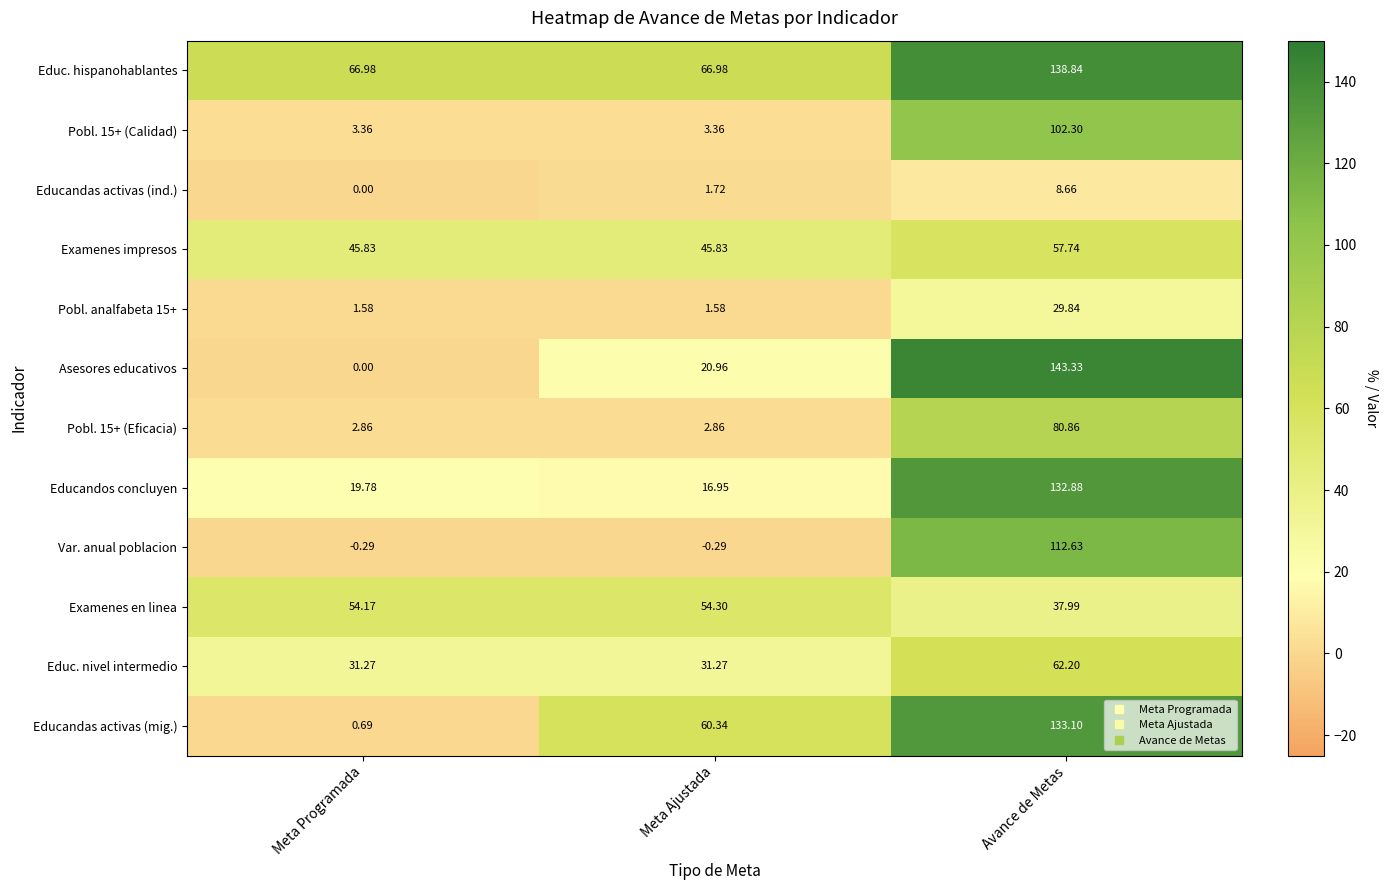

Which series has the largest range (max minus min)?

Asesores educativos